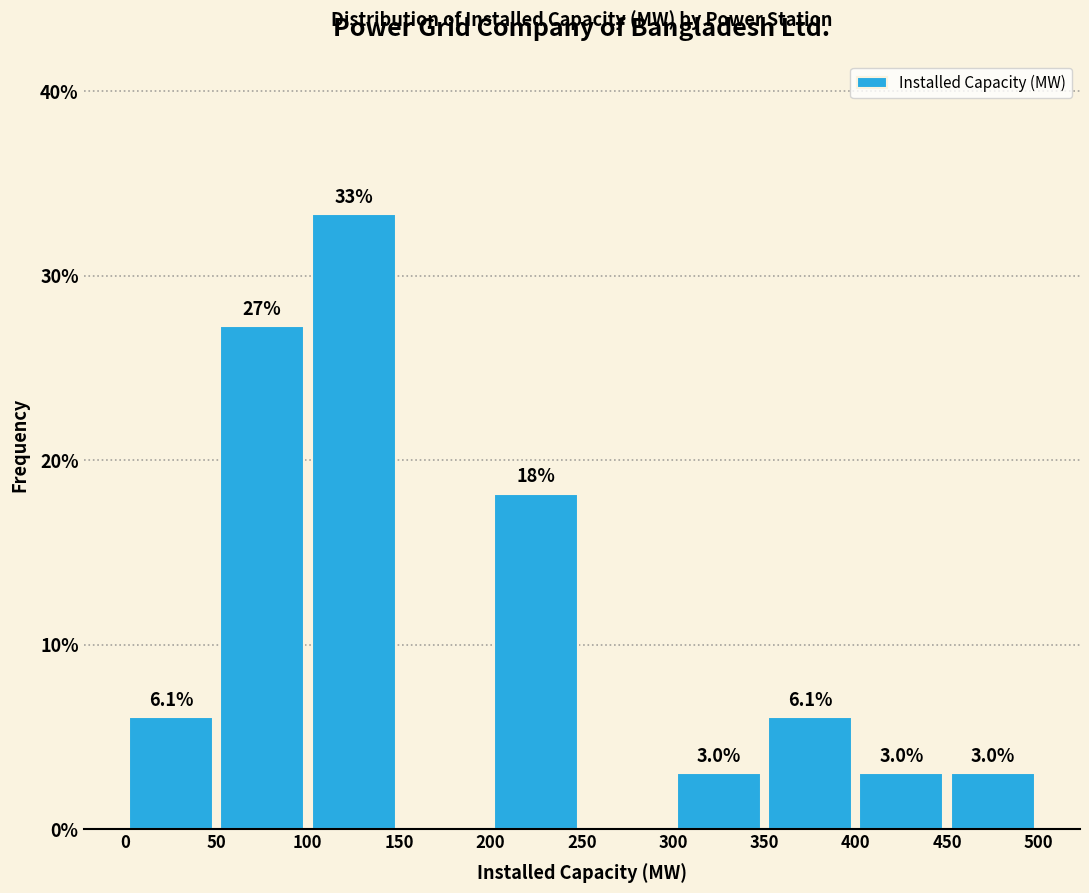

Over which range of the x-axis is the bar tallest?

100 to 150